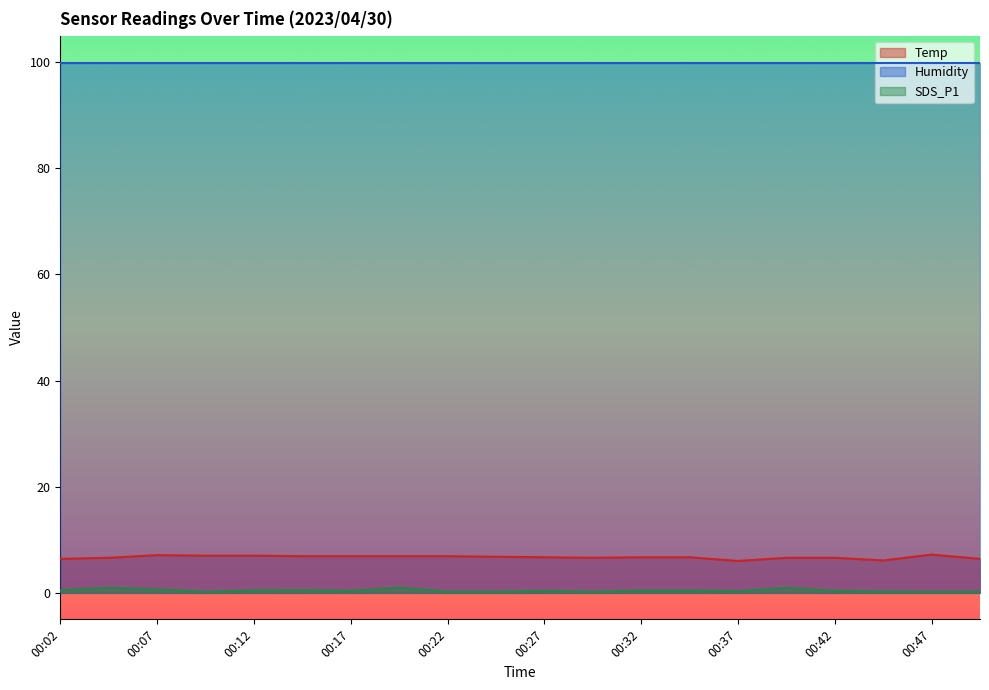

Where is the first local minimum for SDS_P1?

00:09